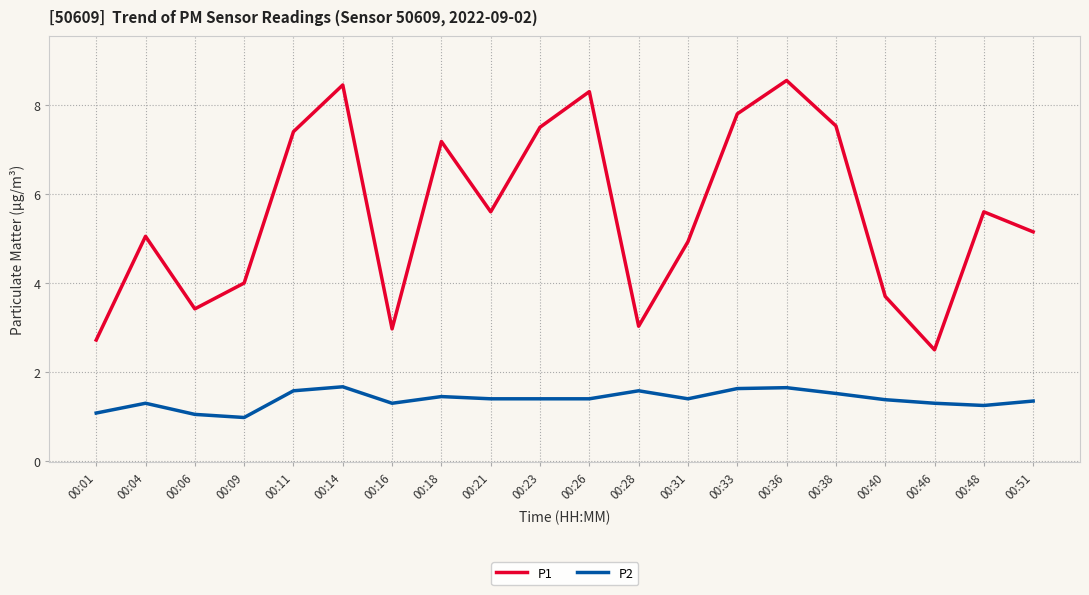

Rank the series by their maximum value, from highest to lowest.

P1, P2